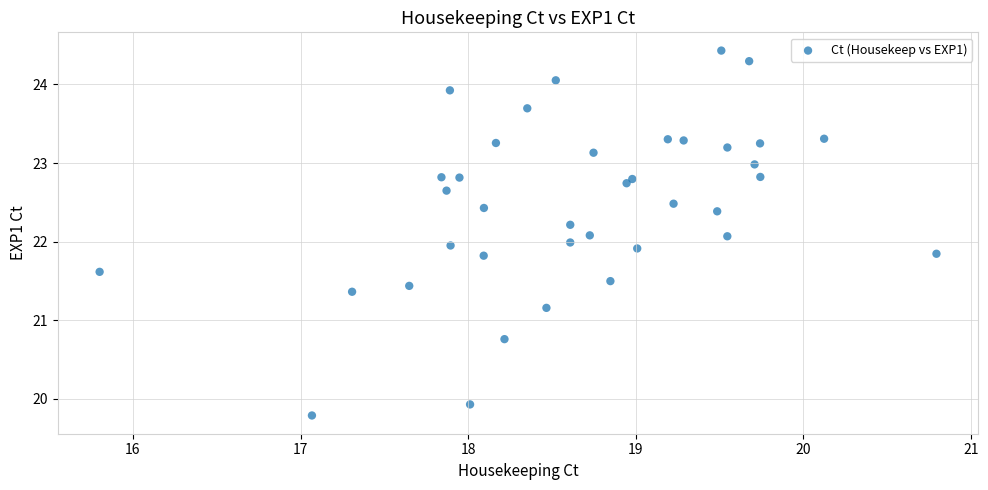

What is the range of Y values (max minus min)?

4.6